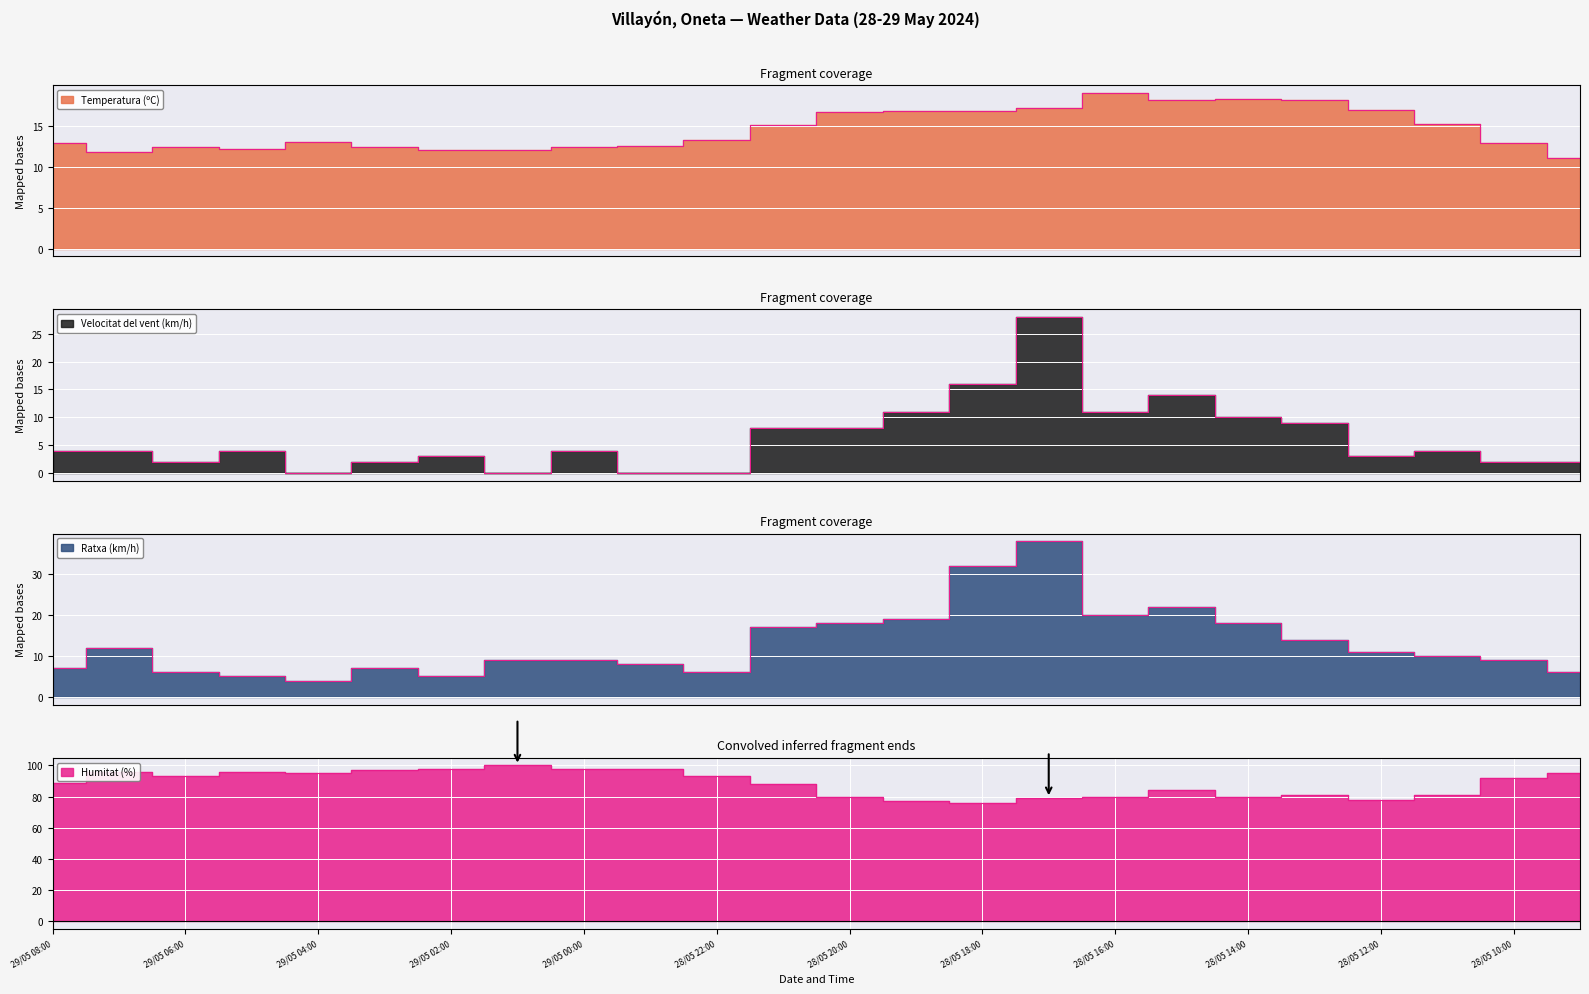

Is the value of Temperatura (ºC) at 29/05 08:00 greater than the value of Ratxa (km/h) at 29/05 05:00?

Yes